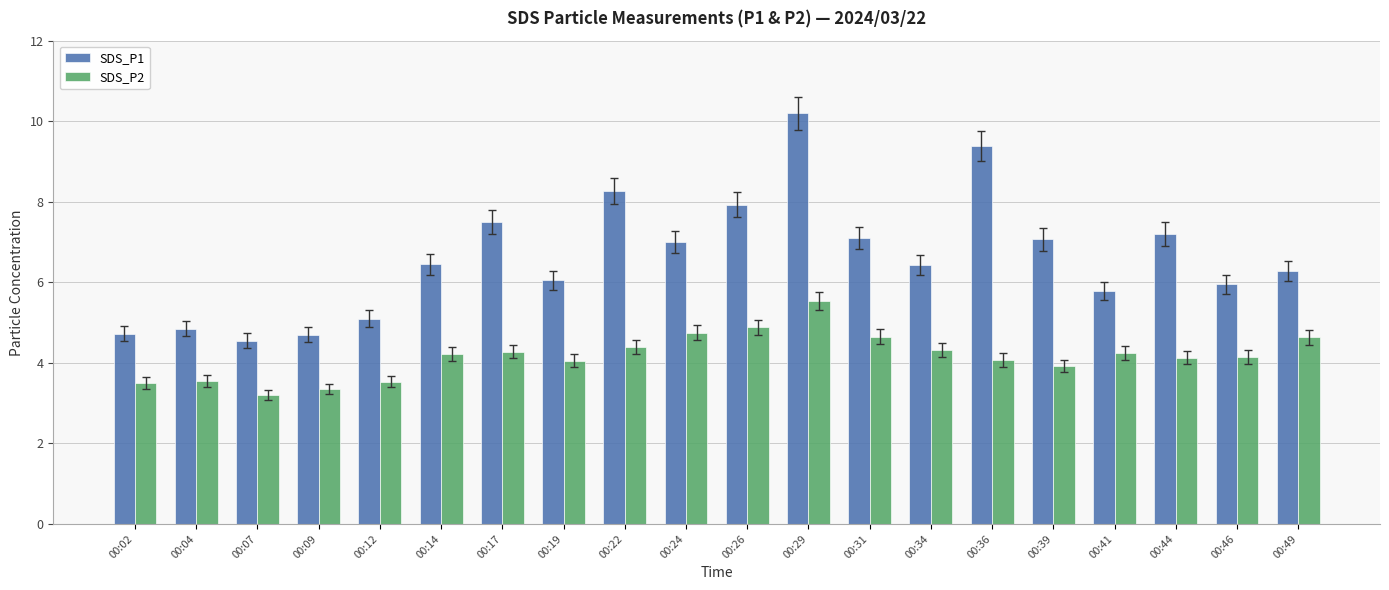

How many values in the SDS_P1 series exceed 6?

13